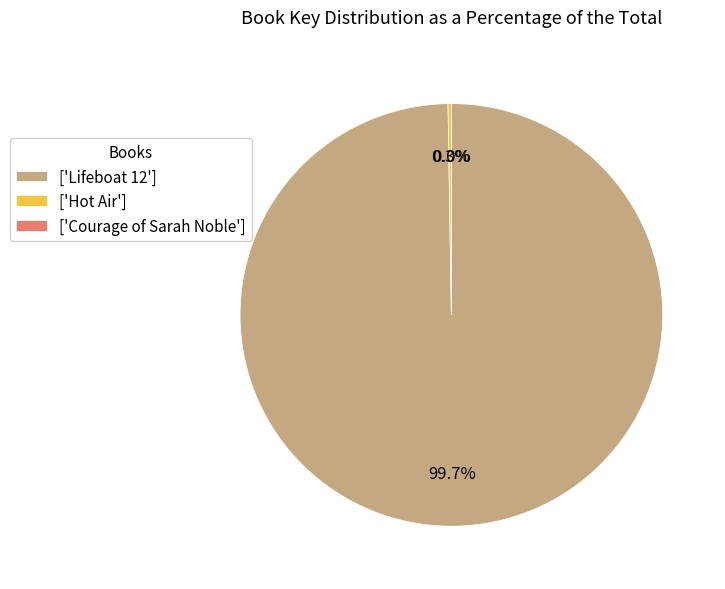

What is the largest slice in the pie chart?

['Lifeboat 12']